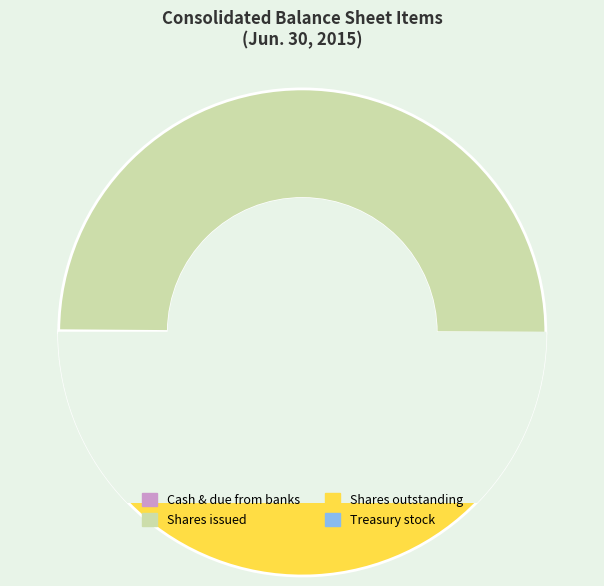

To the nearest percent, what is the difference between the Common stock, shares issued and Common stock, shares outstanding slice percentages?

2%